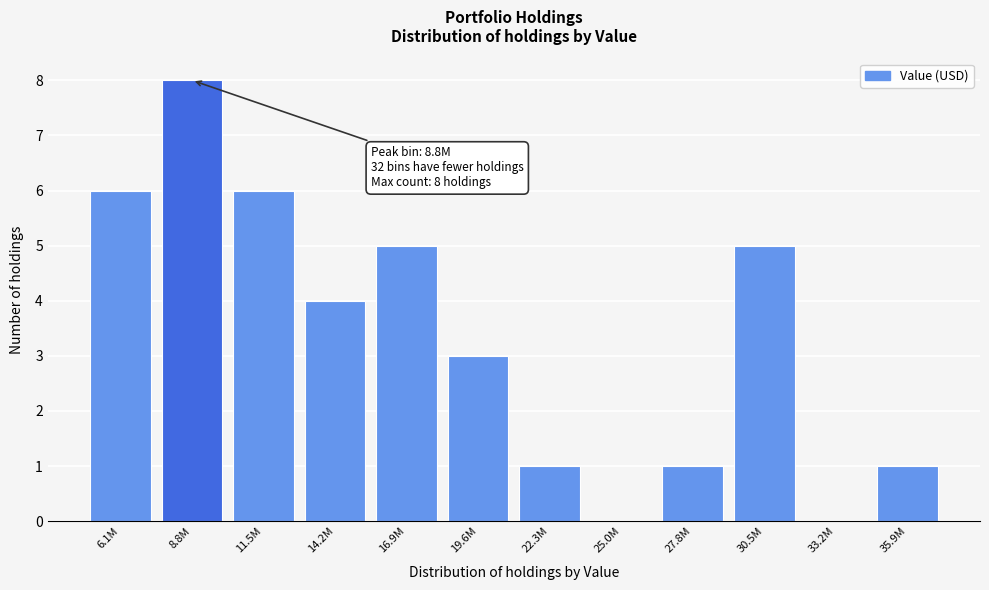

Reading left to right, transcribe all the data shown in this chart.

6.1M=6	8.8M=8	11.5M=6	14.2M=4	16.9M=5	19.6M=3	22.3M=1	25.0M=0	27.8M=1	30.5M=5	33.2M=0	35.9M=1